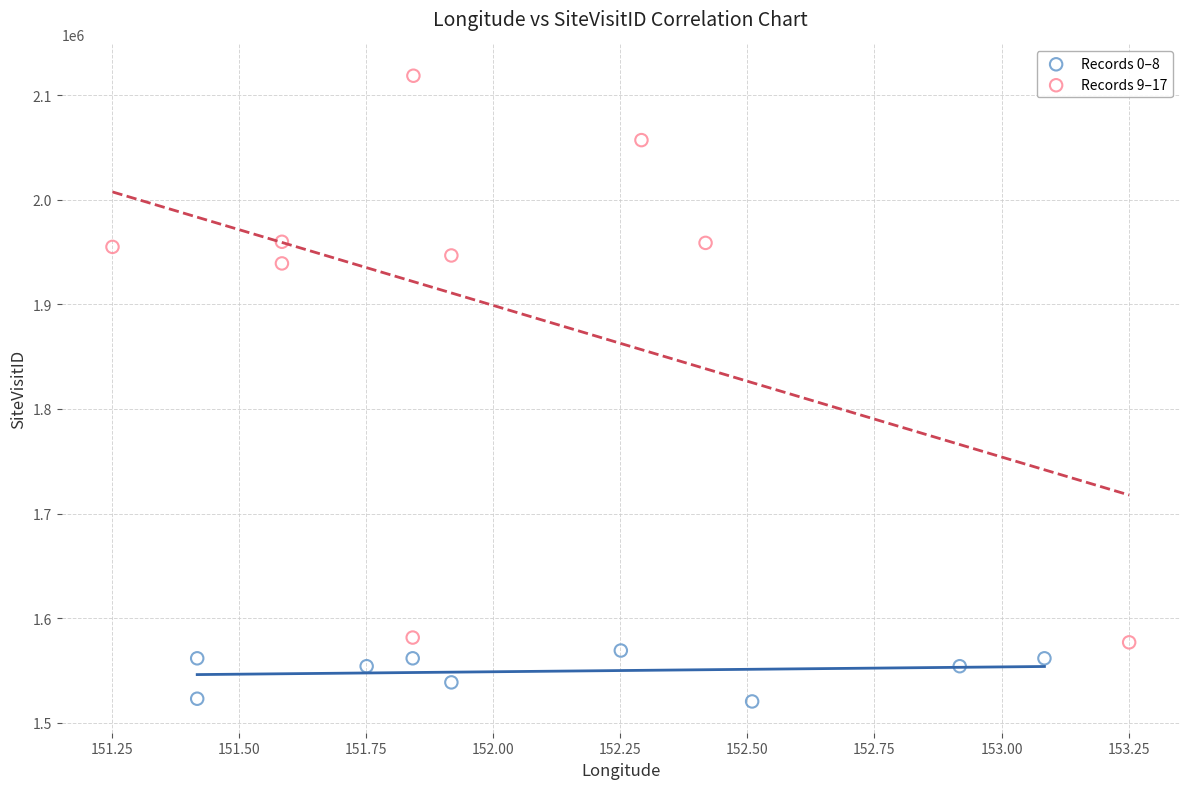

Which series has the largest Y range (max minus min)?

Records 9–17